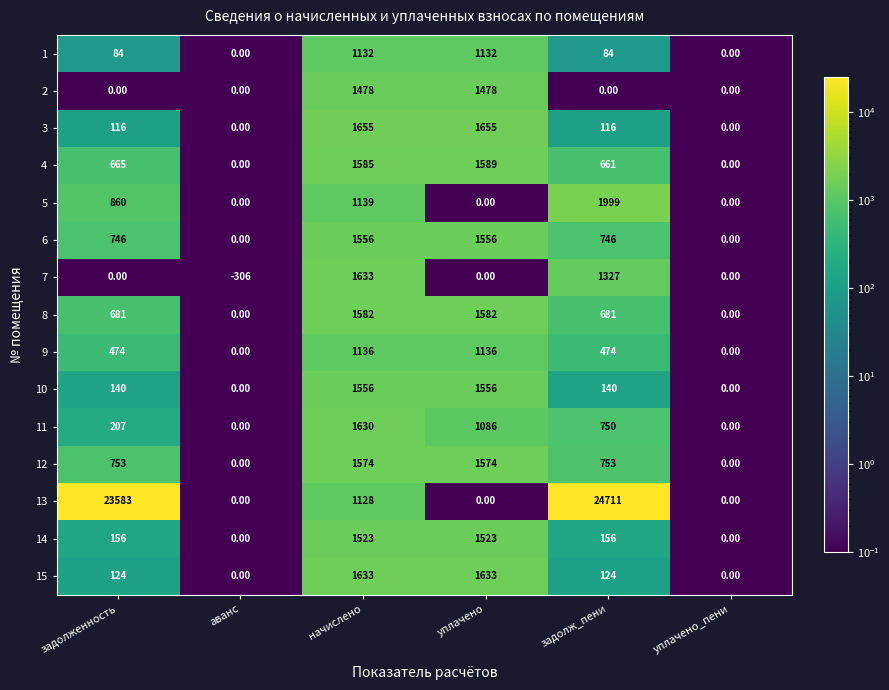

Rank the series at задолж_пени from lowest to highest value.

2, 1, 3, 15, 10, 14, 9, 4, 8, 6, 11, 12, 7, 5, 13